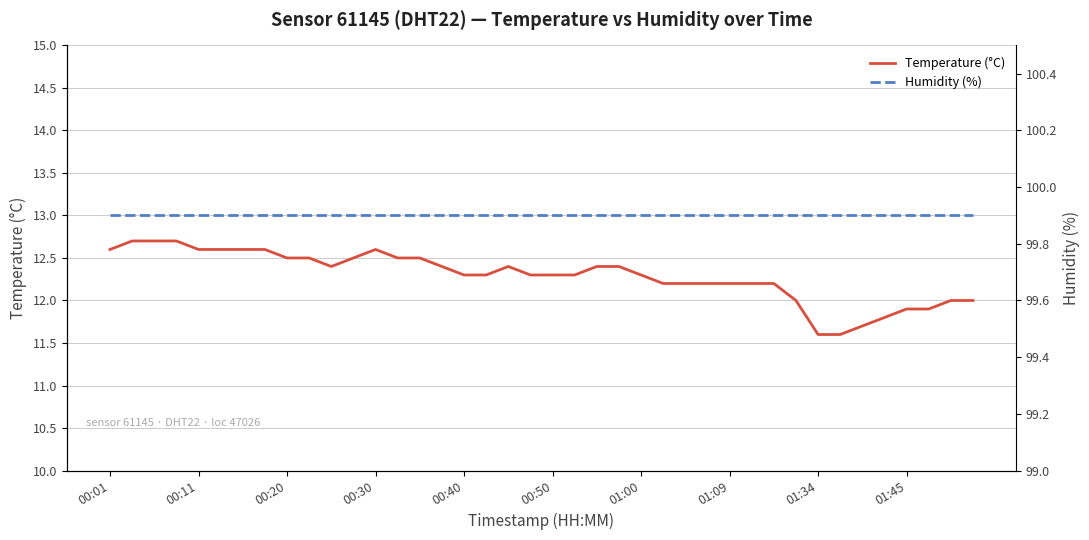

Is it true that Temperature (°C) equals 19.3 at 29?

False